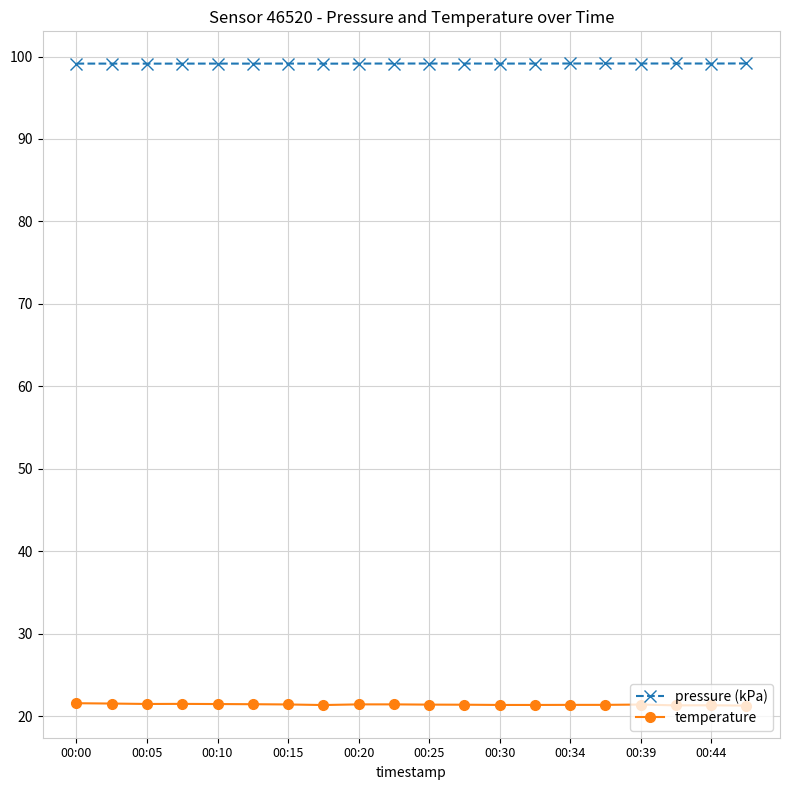

Is this an area chart (filled region under the line)?

No